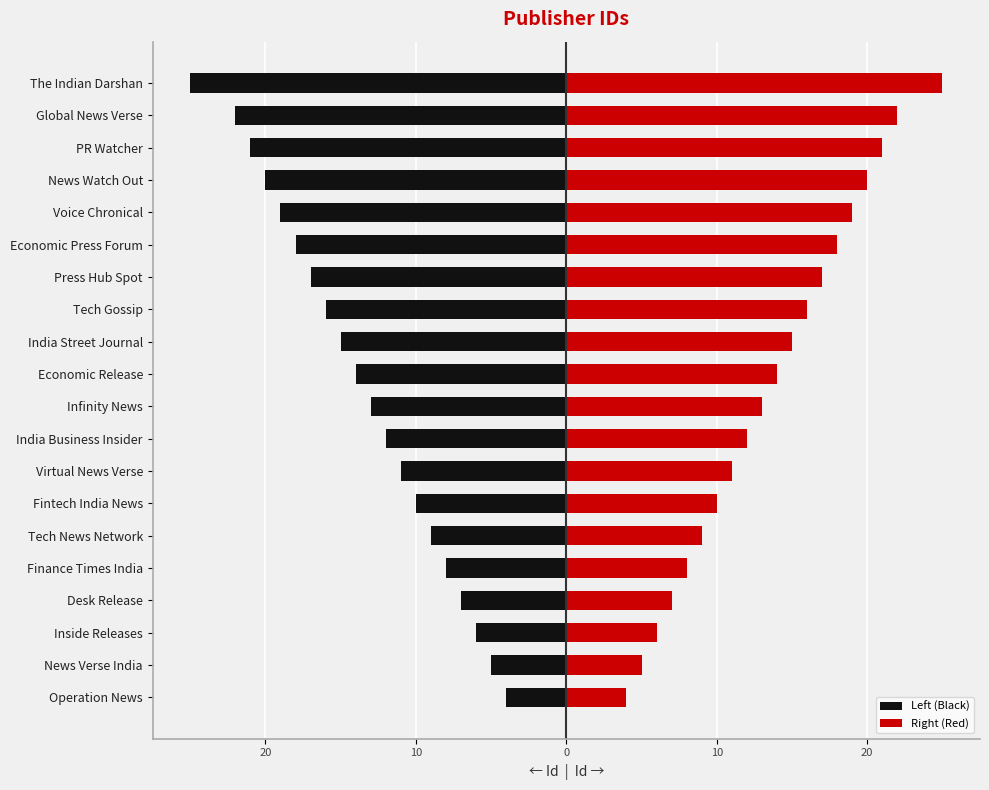

What is the difference between the second highest and second lowest values in the Right (Red) series?

17